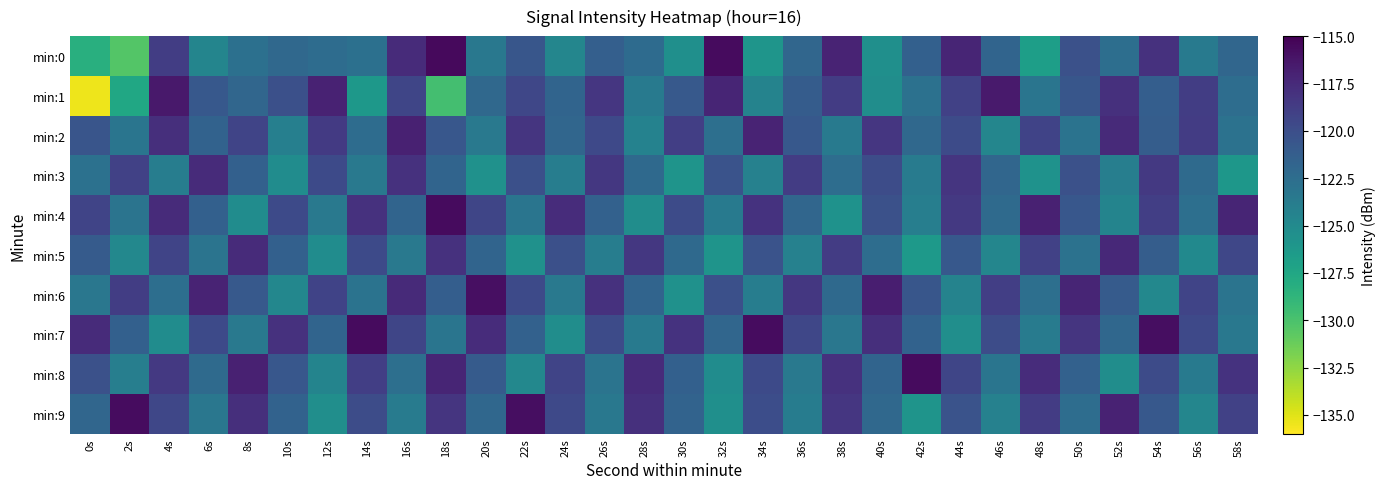

Which series has the widest spread of values?

min:1